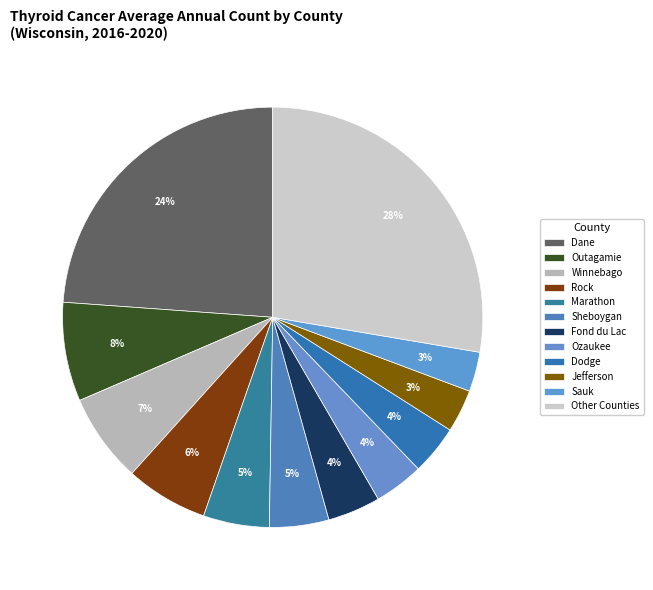

Count the number of slices in the pie.

12